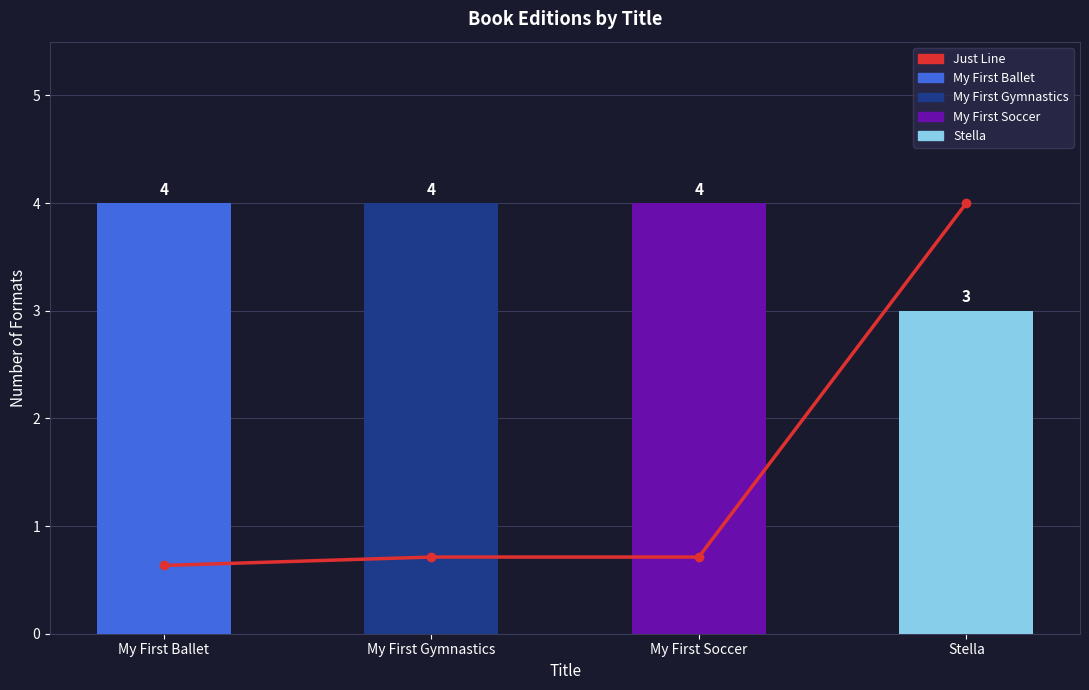

Reading right to left, what are all the values shown in this chart?

Just Line: Stella=4.0	My First Soccer=0.7	My First Gymnastics=0.7	My First Ballet=0.6
Format Count: Stella=3.0	My First Soccer=4.0	My First Gymnastics=4.0	My First Ballet=4.0